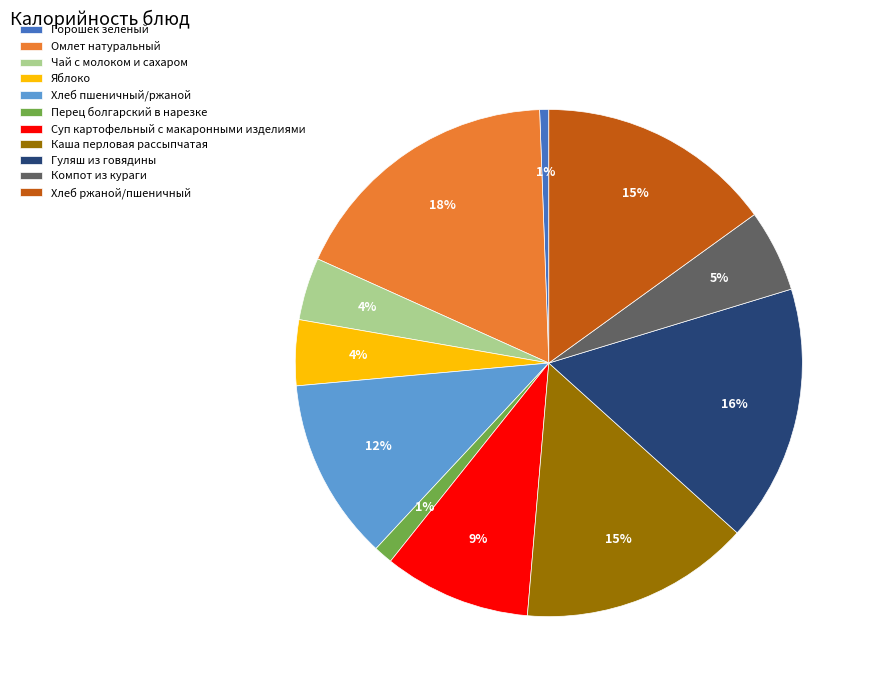

Which slice is the largest?

Омлет натуральный